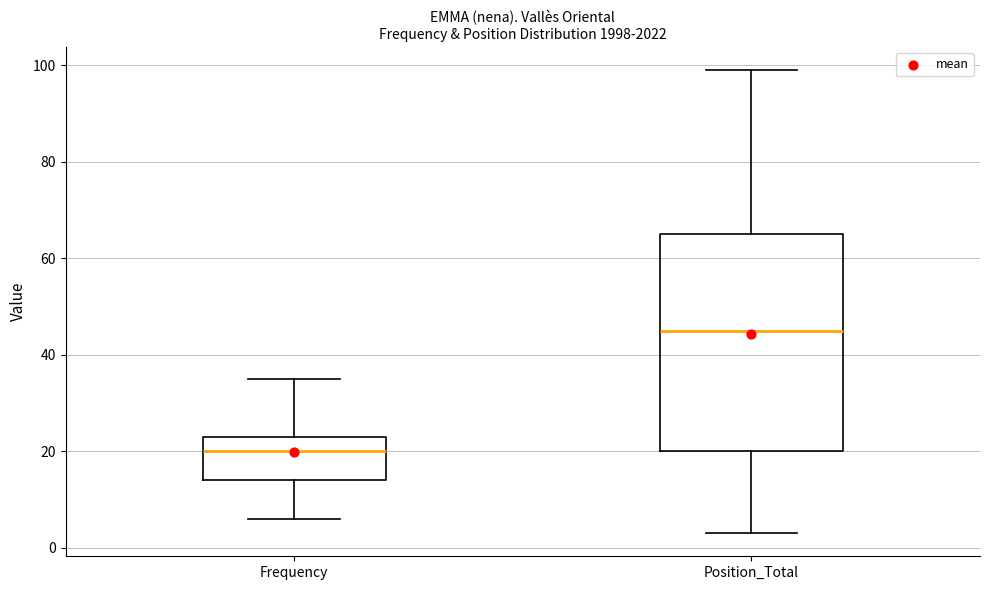

Which box has the highest median line?

Position_Total